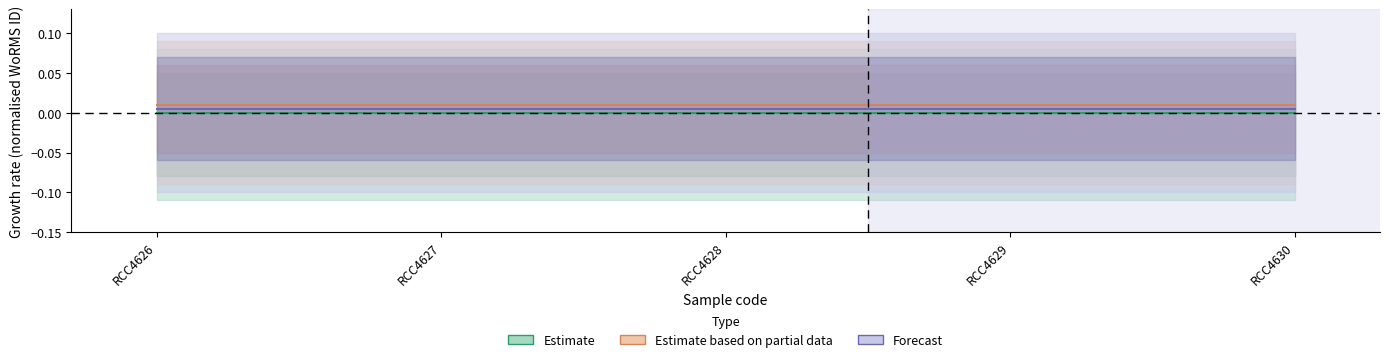

At how many categories does at least one series exceed 0?

5